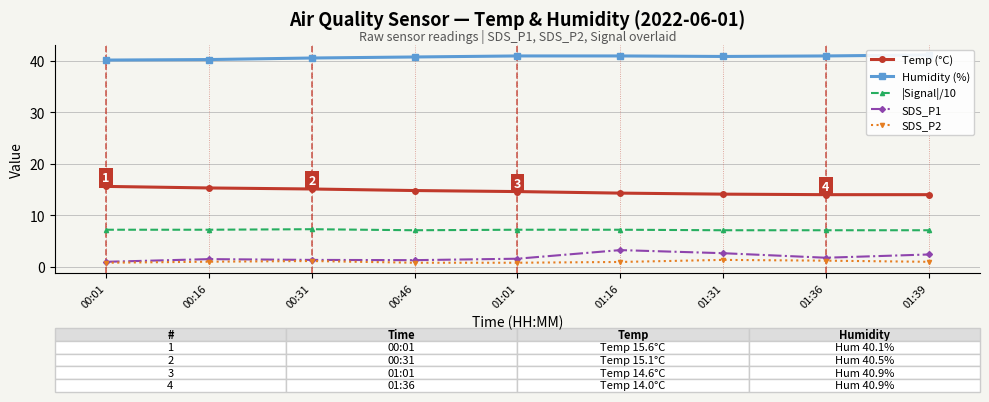

List the series in order of their peak value, highest first.

Humidity (%), Temp (°C), |Signal|/10, SDS_P1, SDS_P2